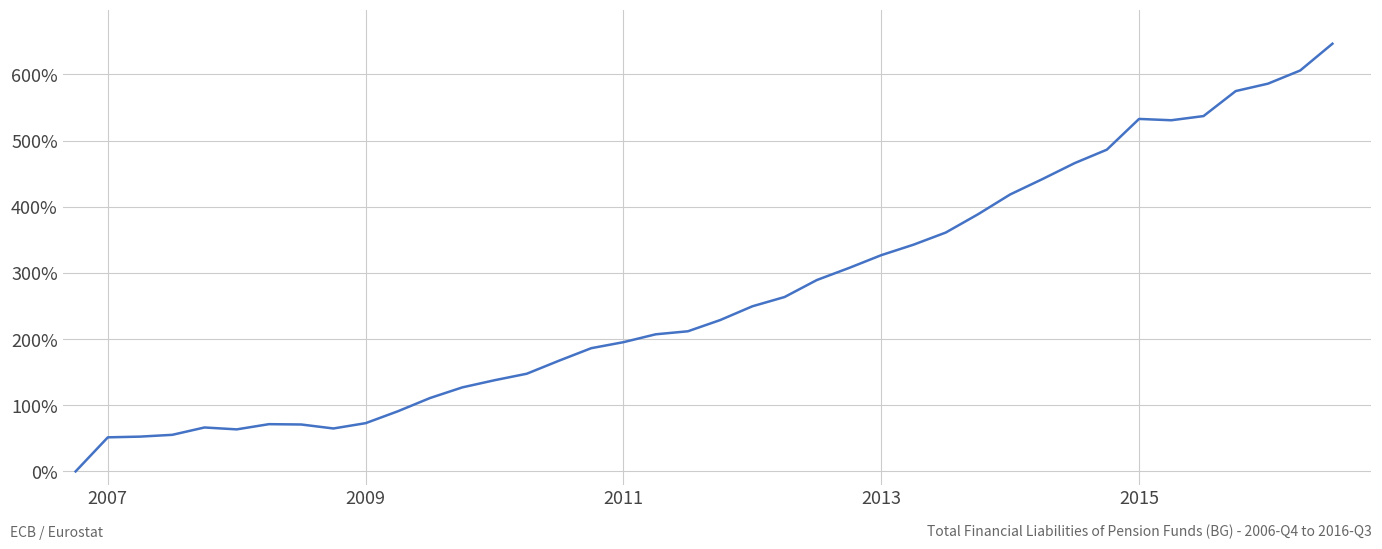

What is the difference between the maximum and minimum values?

646.5